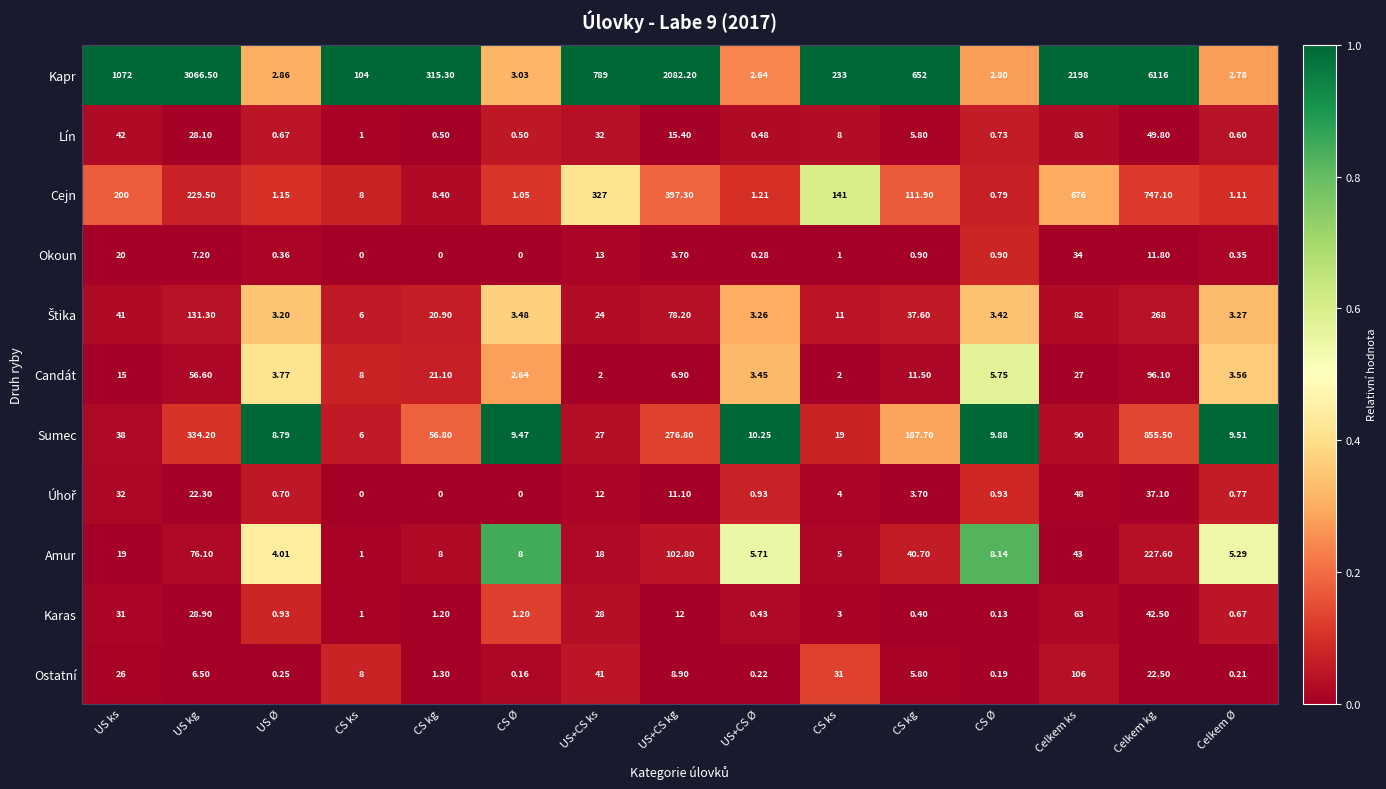

At which category is the sum across all series the highest?

Celkem kg